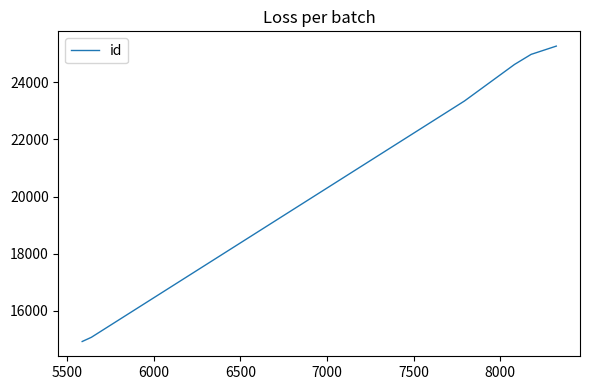

What is the difference between the maximum and minimum values?

10336